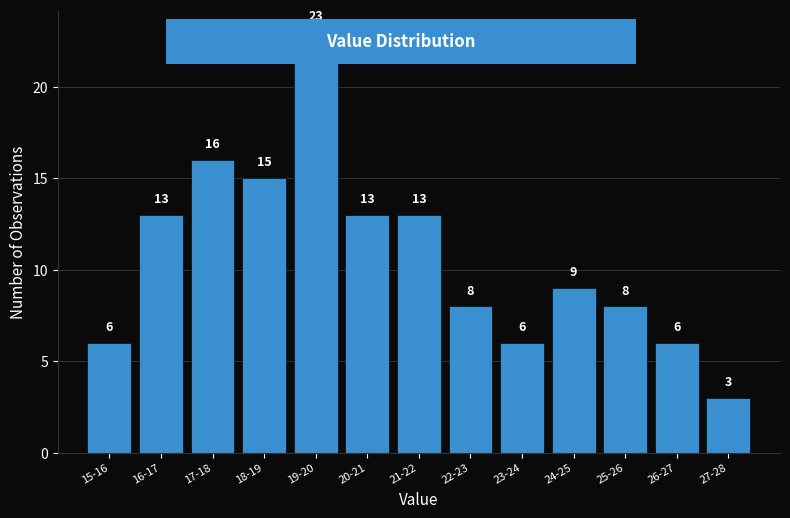

Reading left to right, transcribe all the data shown in this chart.

15-16=6	16-17=13	17-18=16	18-19=15	19-20=23	20-21=13	21-22=13	22-23=8	23-24=6	24-25=9	25-26=8	26-27=6	27-28=3